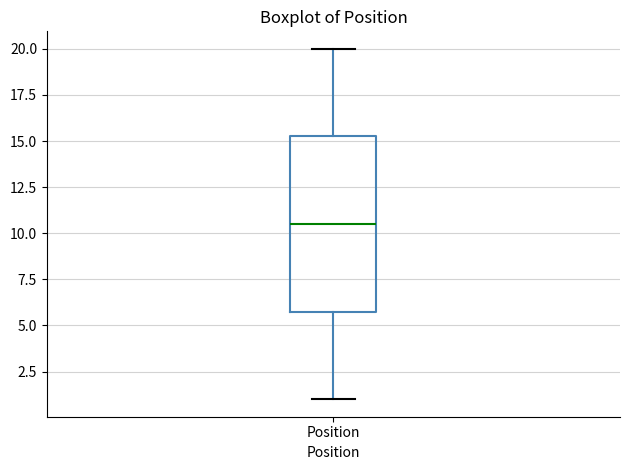

Transcribe this box plot: give where the median line is, the range the box spans, and where the two whiskers end, as read against the y-axis. The values are not printed on the chart, so give them approximately, as read against the axis.

median 10.5, box 6.0 to 15.5, whiskers 1.0 to 20.0